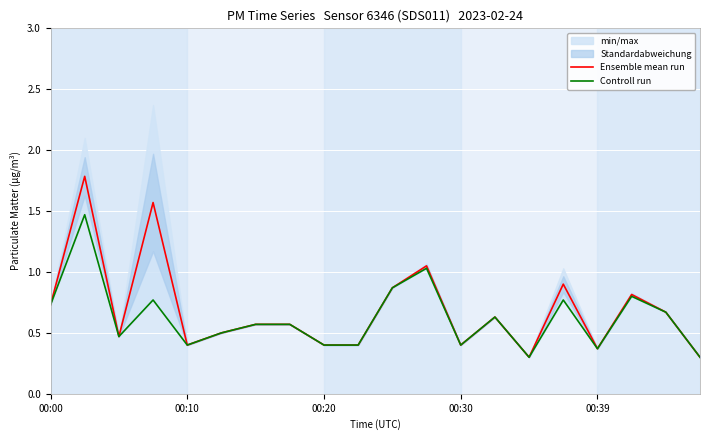

What is the highest value of the Ensemble mean run series?

1.8